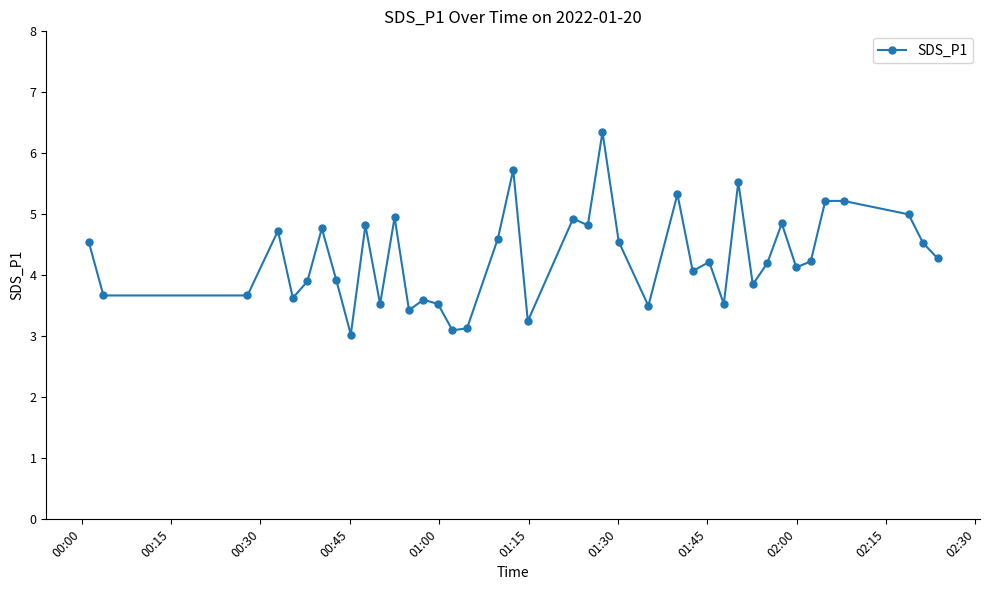

What is the sum of all values?

171.9